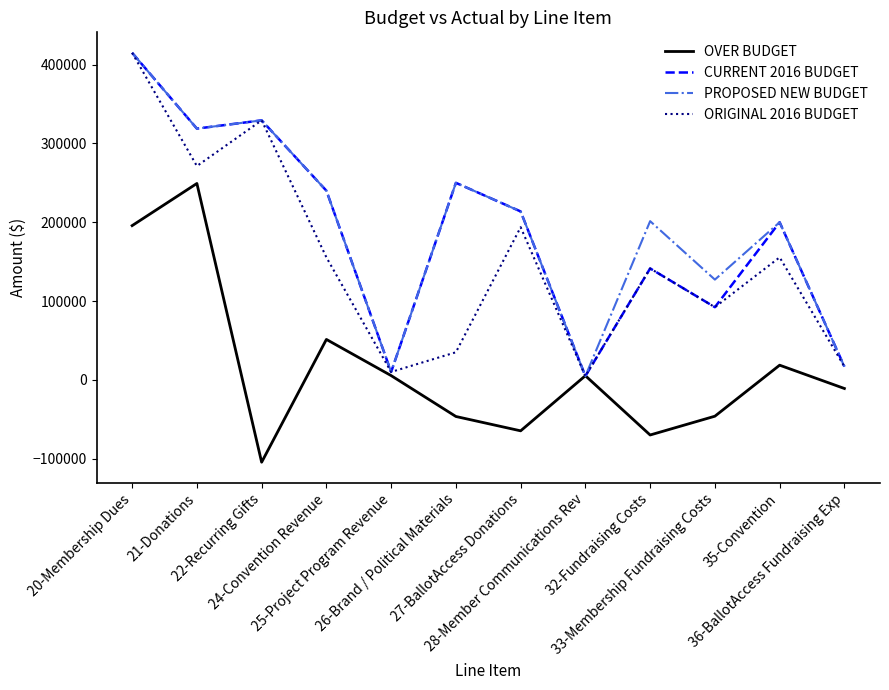

What is the minimum value for ORIGINAL 2016 BUDGET?

4800.0